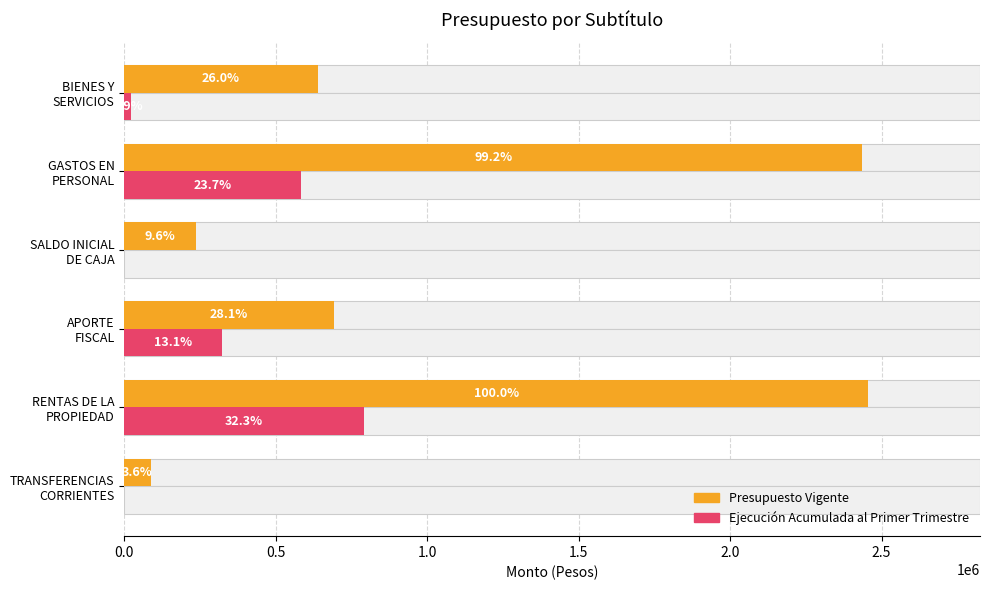

Which has a higher value, SALDO INICIAL DE CAJA or GASTOS EN PERSONAL?

GASTOS EN PERSONAL